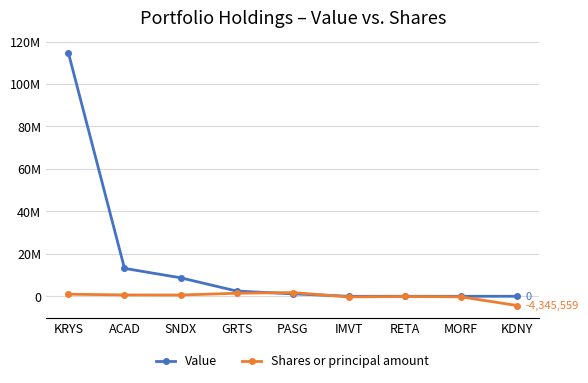

Reading left to right, what are all the values shown in this chart?

Value: 114661360	13147893	8712000	2461110	1156908	0	0	0	0
Shares or principal amount: 988460	630897	600000	1430878	1758219	-300000	-100430	-265511	-4345559